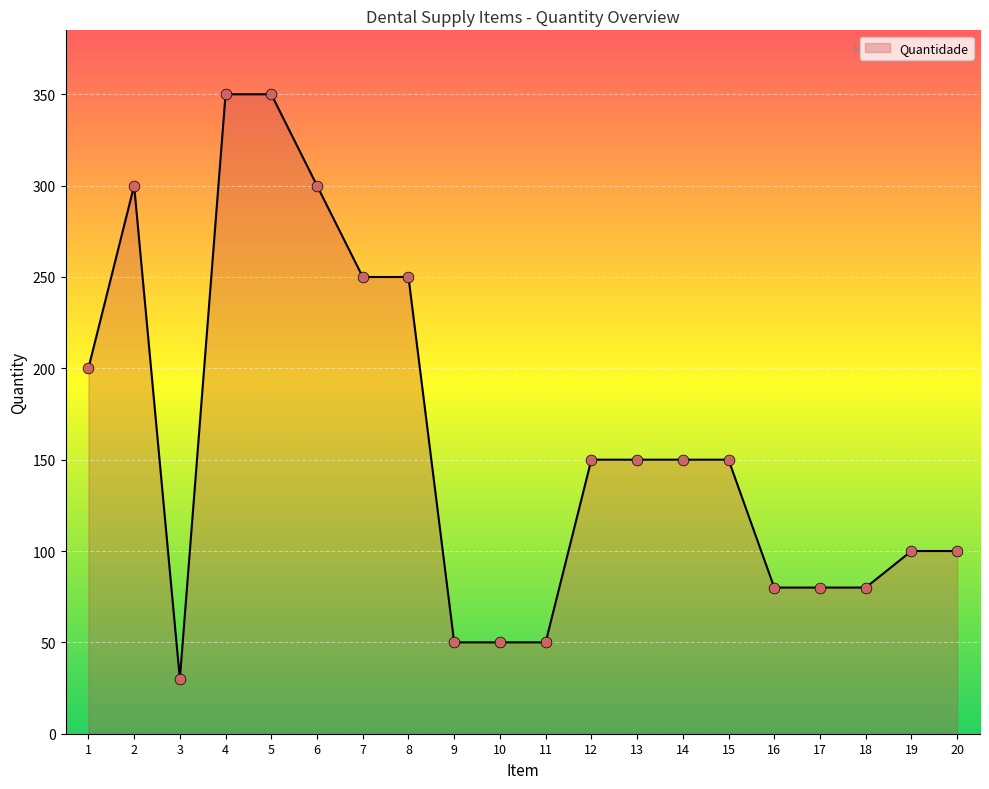

What is the difference between the maximum and minimum values?

320